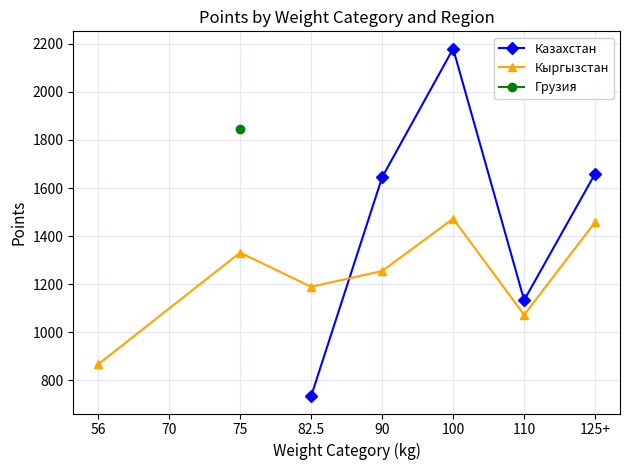

Where is Казахстан nearest to the value 1456?

90